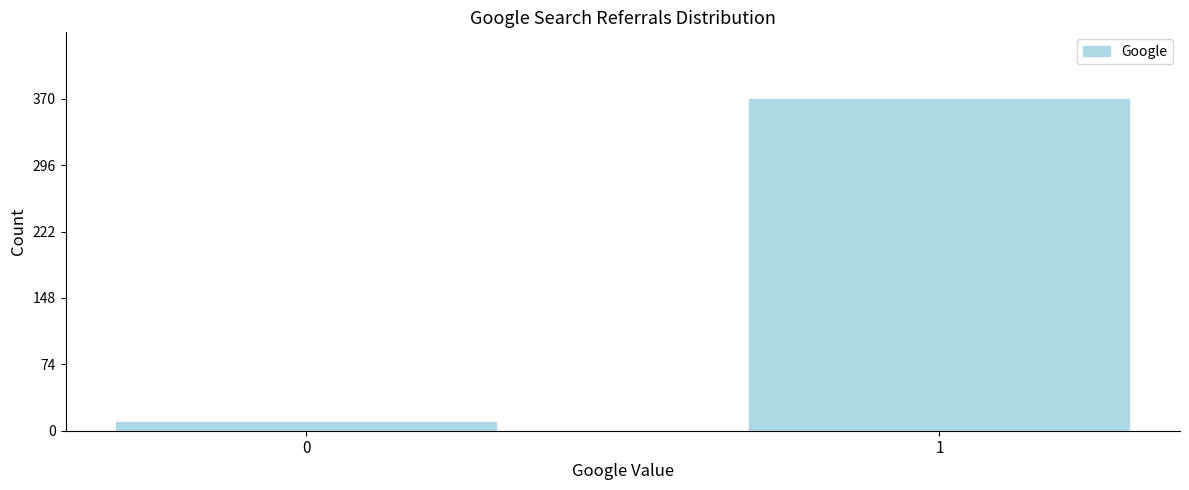

Reading left to right, what are all the values shown in this chart?

10	370